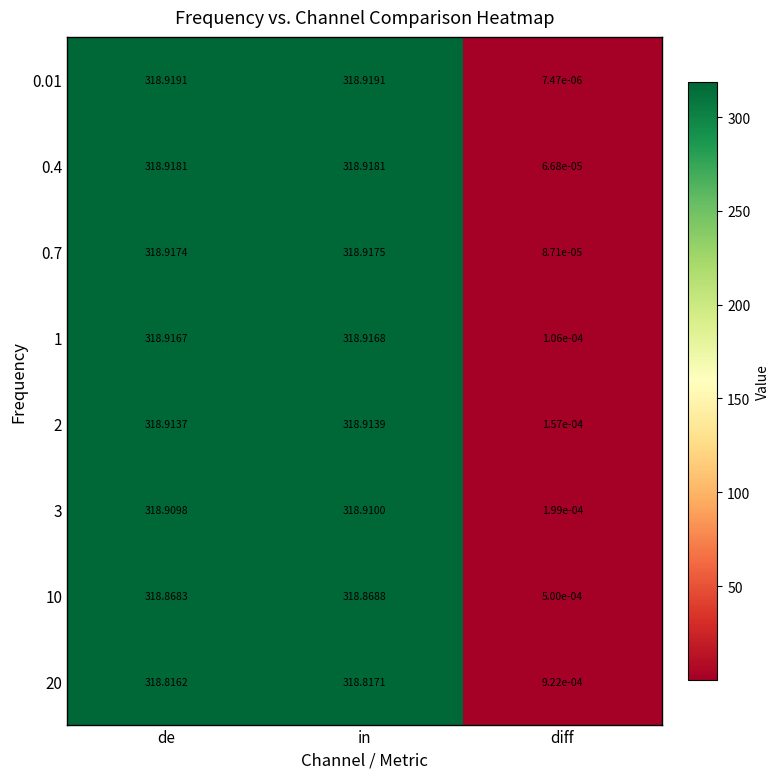

Which category has the lowest value across all series?

diff